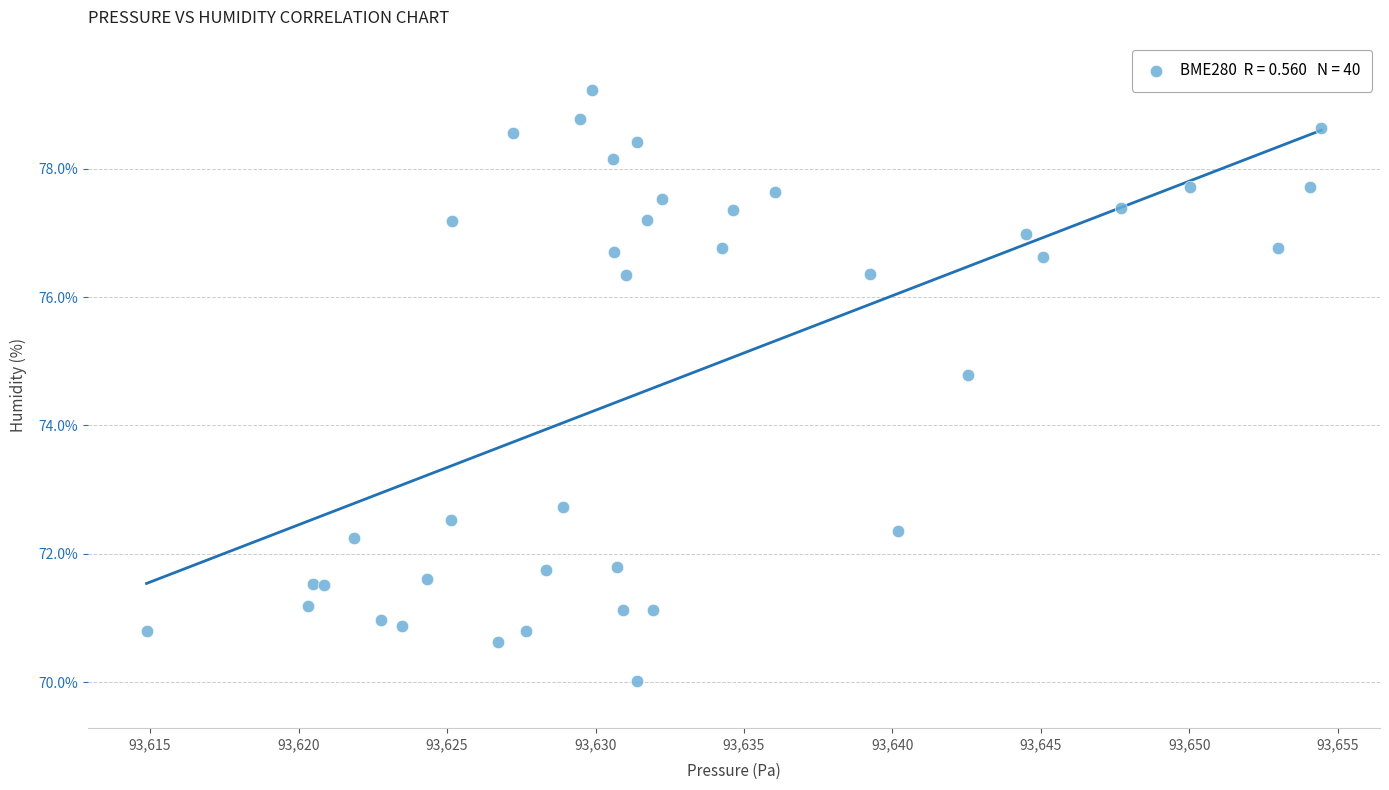

What Y value in the scatter plot is closest to 74?

74.8